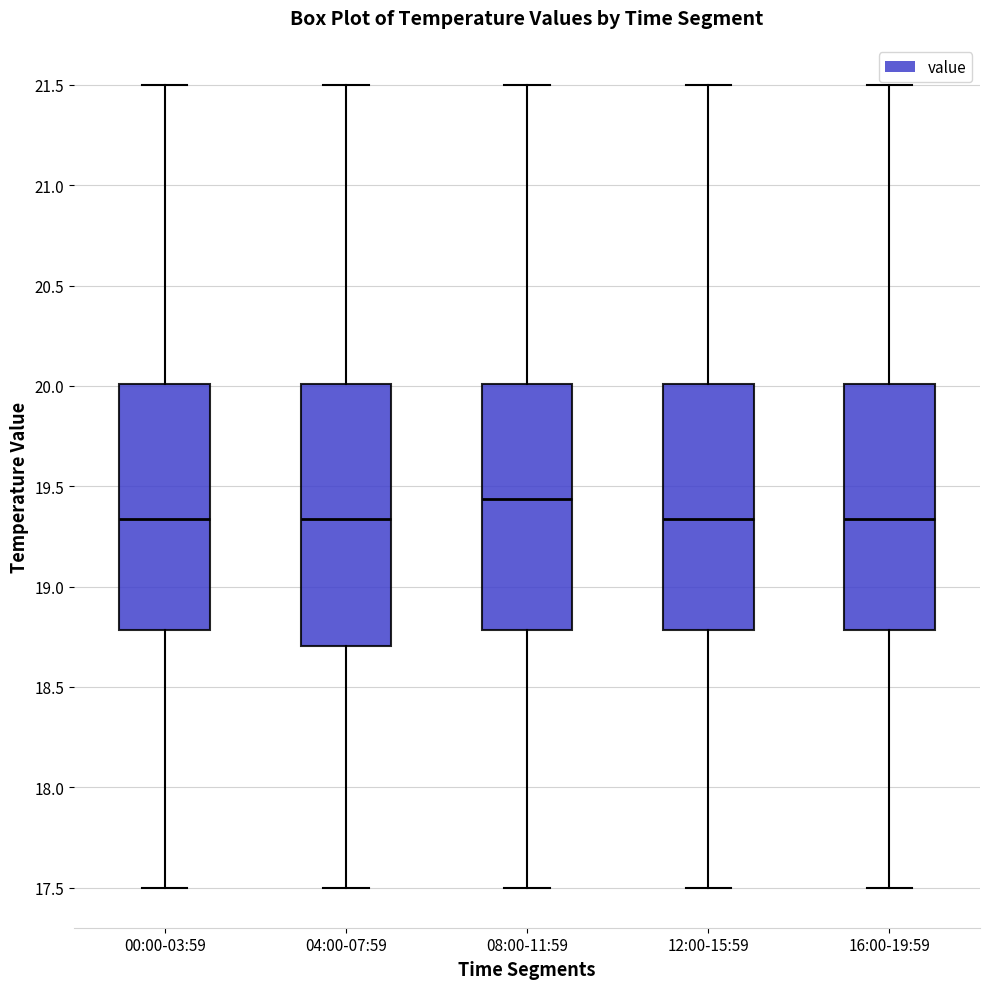

Comparing the boxes themselves (not the whiskers), which one is the tallest?

04:00-07:59